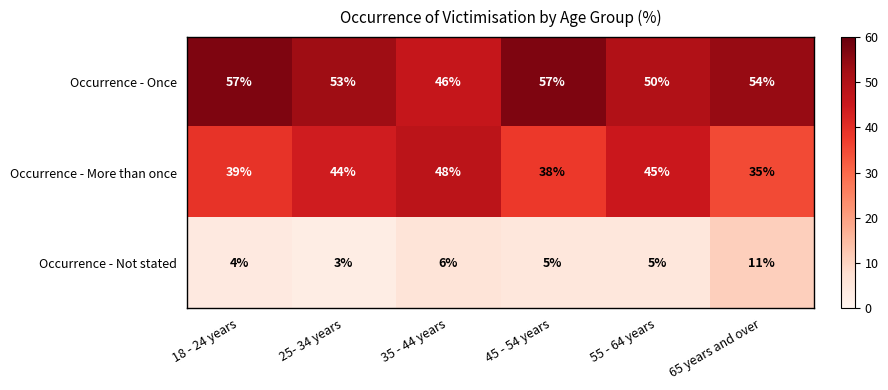

What is the sum of all Occurrence - Once values?

317